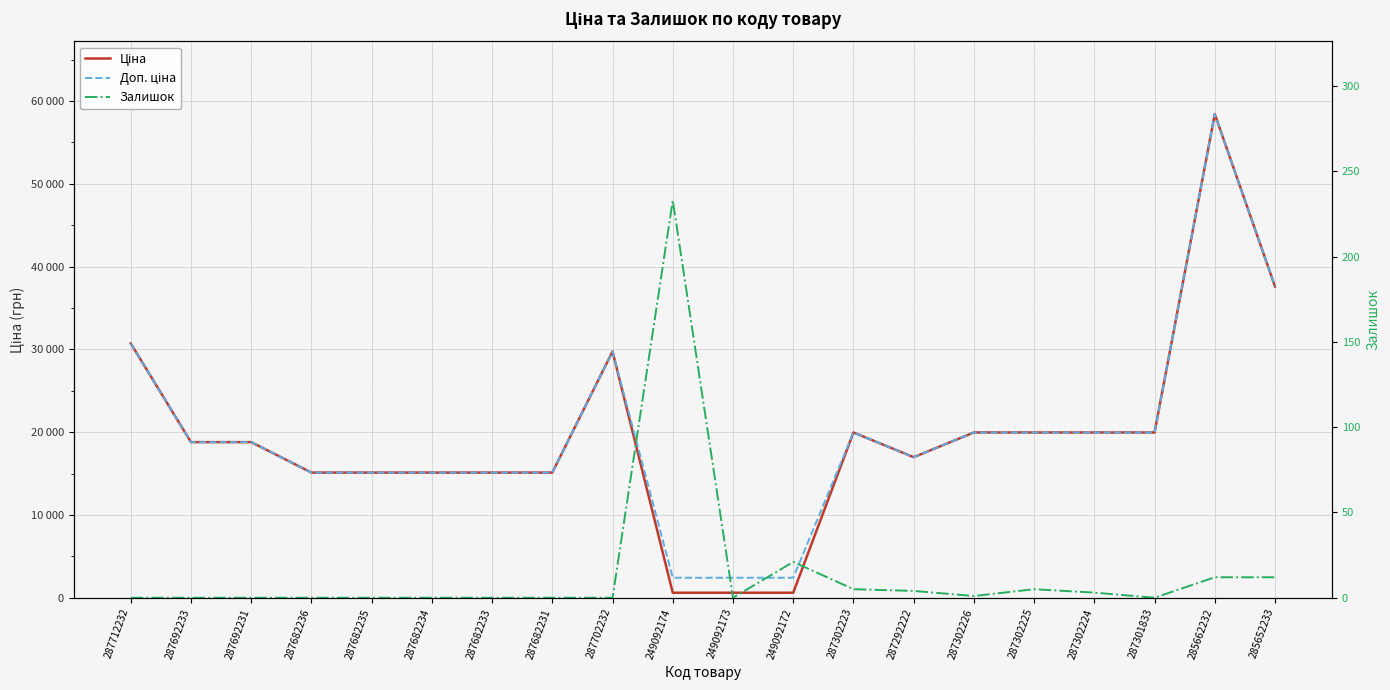

Between 287702232 and 287682236, which is larger?

287702232